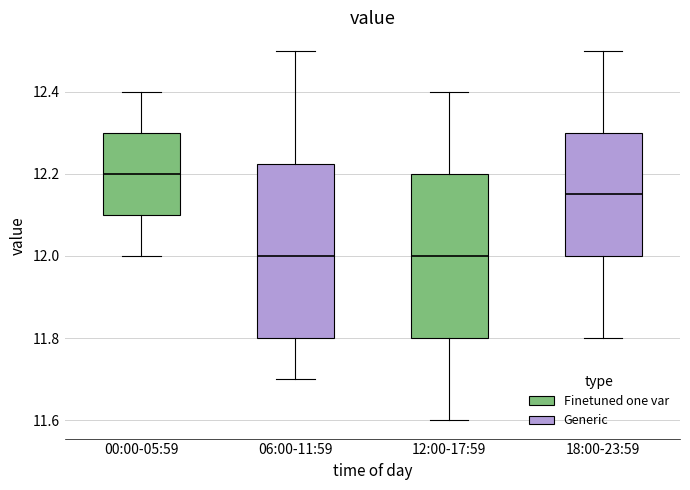

Reading left to right, transcribe this box plot: for each box, give where its median line is, the range the box spans, and where its two whiskers end, as read against the y-axis. The values are not printed on the chart, so give them approximately, as read against the axis.

00:00-05:59: median 12.20, box 12.10 to 12.30, whiskers 12.00 to 12.40
06:00-11:59: median 12.00, box 11.80 to 12.22, whiskers 11.70 to 12.50
12:00-17:59: median 12.00, box 11.80 to 12.20, whiskers 11.60 to 12.40
18:00-23:59: median 12.16, box 12.00 to 12.30, whiskers 11.80 to 12.50